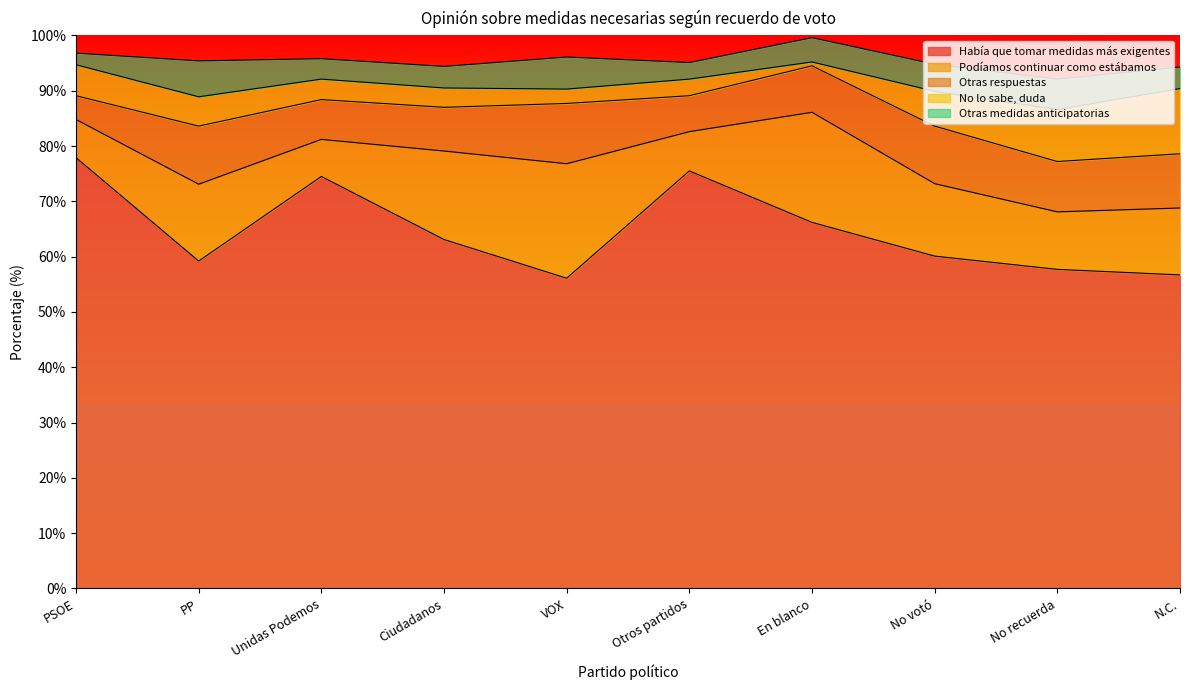

At PSOE, list the series in order from smallest to largest.

Otras medidas anticipatorias, Otras respuestas, No lo sabe, duda, Podíamos continuar como estábamos, Había que tomar medidas más exigentes